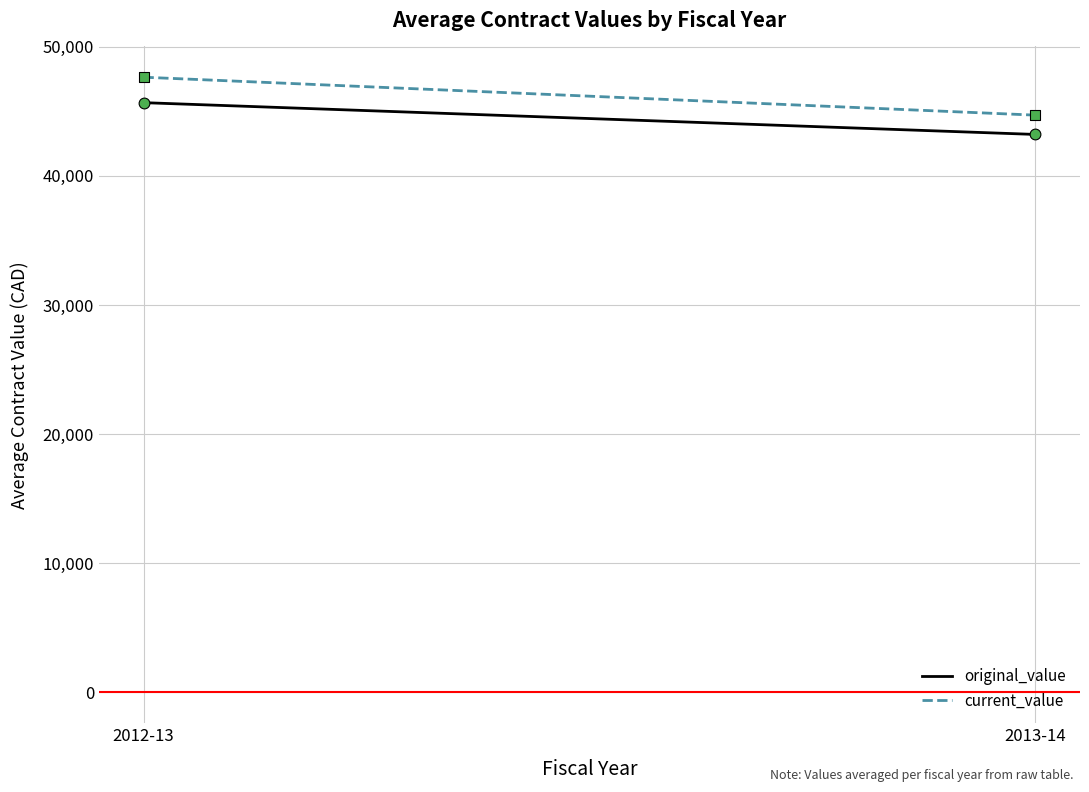

Which series reaches the minimum Y coordinate?

original_value